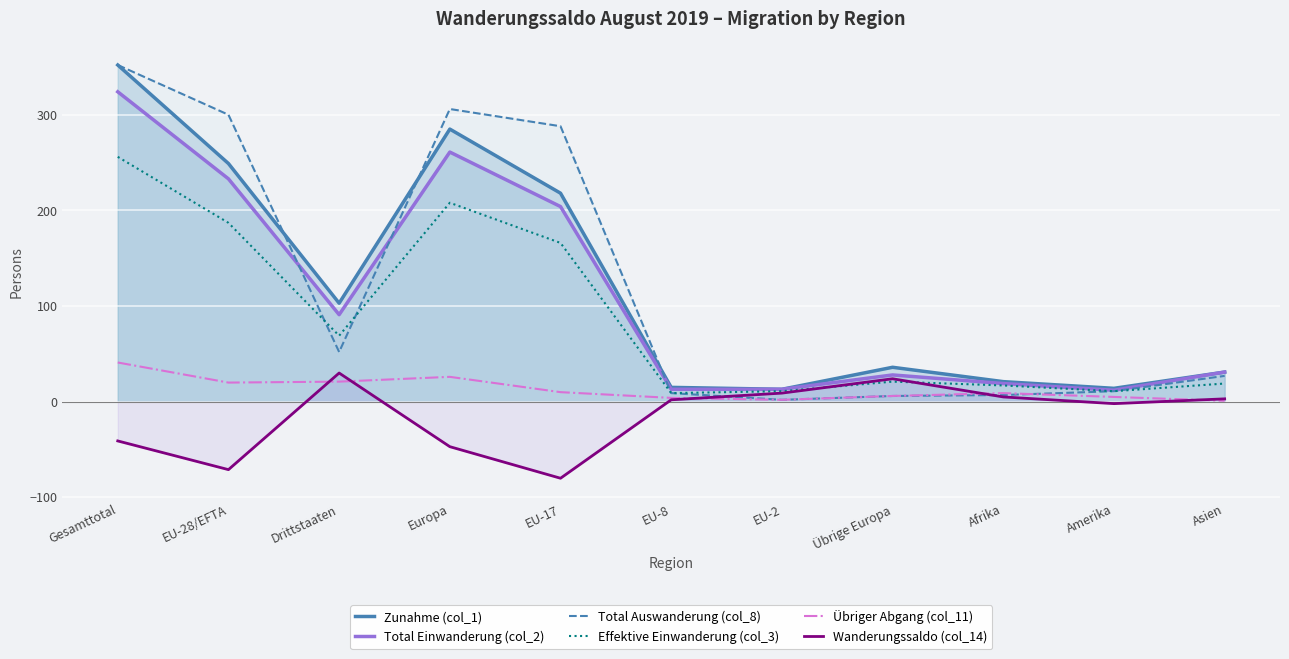

At which category does Total Auswanderung (col_8) reach its first local valley?

Drittstaaten